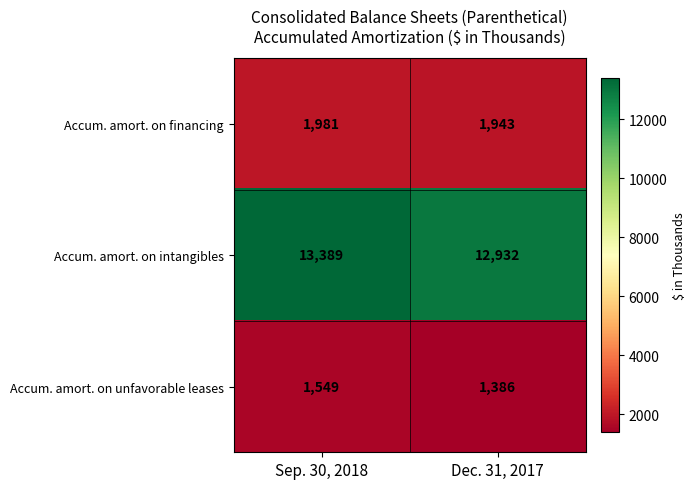

Which series has the largest total across all categories?

Accum. amort. on intangibles